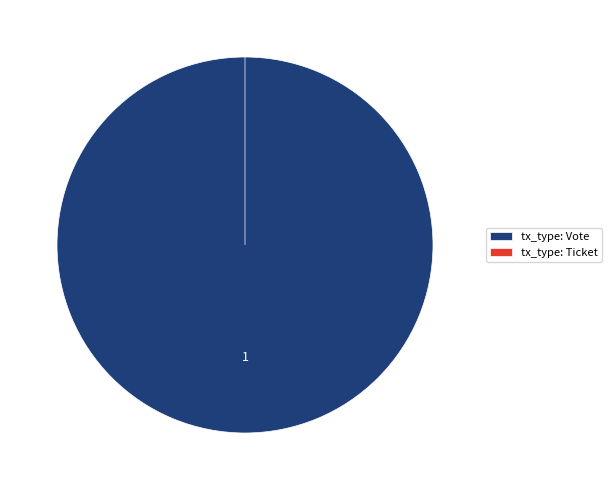

What is the majority slice?

tx_type: Vote